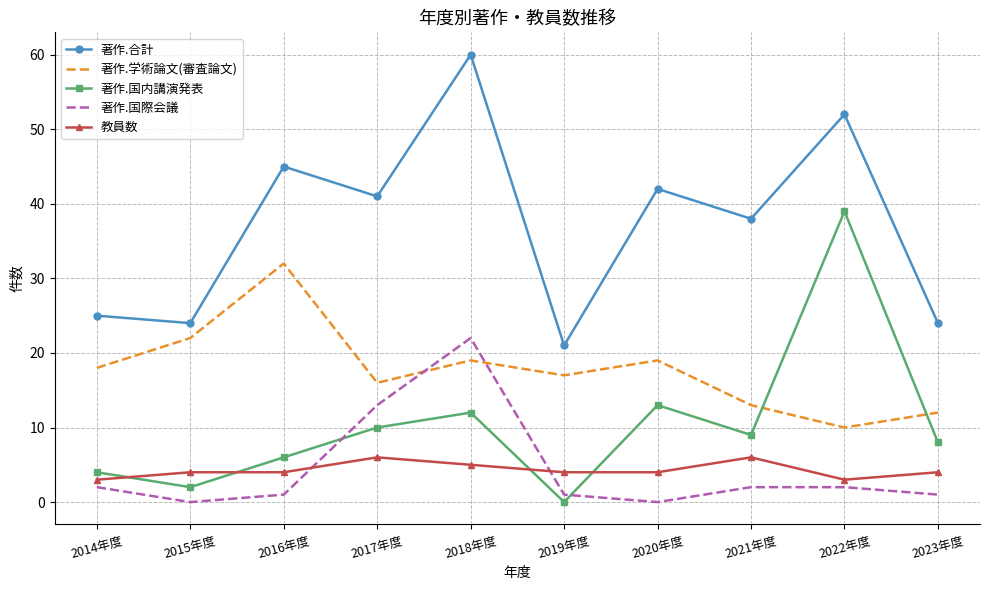

Reading left to right, what are all the values shown in this chart?

著作.合計: 2014年度=25	2015年度=24	2016年度=45	2017年度=41	2018年度=60	2019年度=21	2020年度=42	2021年度=38	2022年度=52	2023年度=24
著作.学術論文(審査論文): 2014年度=18	2015年度=22	2016年度=32	2017年度=16	2018年度=19	2019年度=17	2020年度=19	2021年度=13	2022年度=10	2023年度=12
著作.国内講演発表: 2014年度=4	2015年度=2	2016年度=6	2017年度=10	2018年度=12	2019年度=0	2020年度=13	2021年度=9	2022年度=39	2023年度=8
著作.国際会議: 2014年度=2	2015年度=0	2016年度=1	2017年度=13	2018年度=22	2019年度=1	2020年度=0	2021年度=2	2022年度=2	2023年度=1
教員数: 2014年度=3	2015年度=4	2016年度=4	2017年度=6	2018年度=5	2019年度=4	2020年度=4	2021年度=6	2022年度=3	2023年度=4